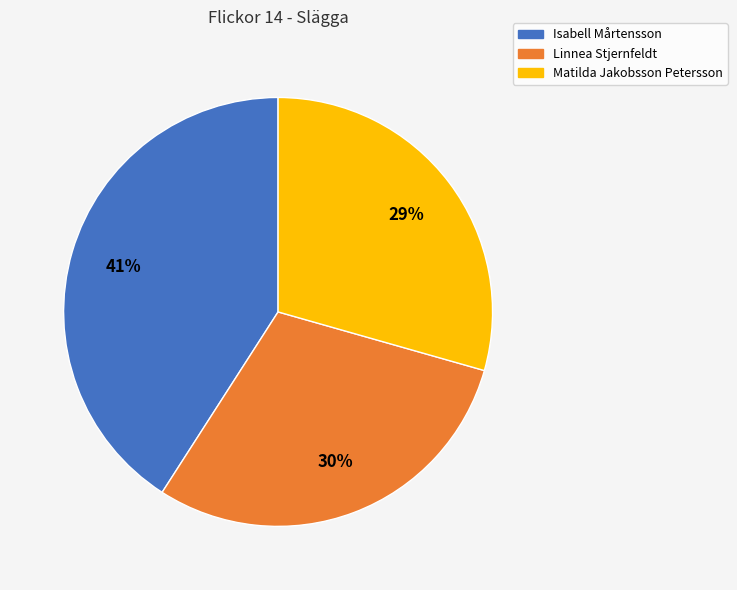

Combined, do Matilda Jakobsson Petersson and Isabell Mårtensson account for over 50%?

Yes